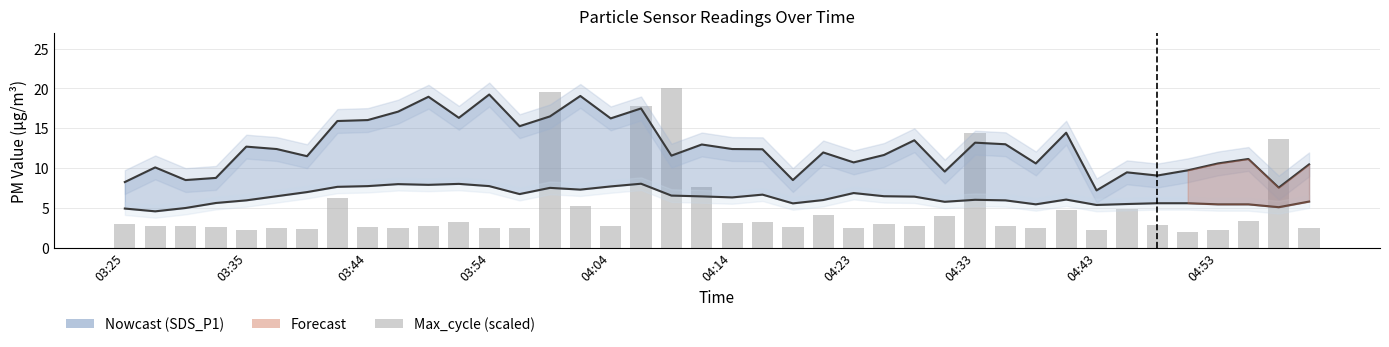

How many values in the Max_cycle (scaled) series exceed 2?

39